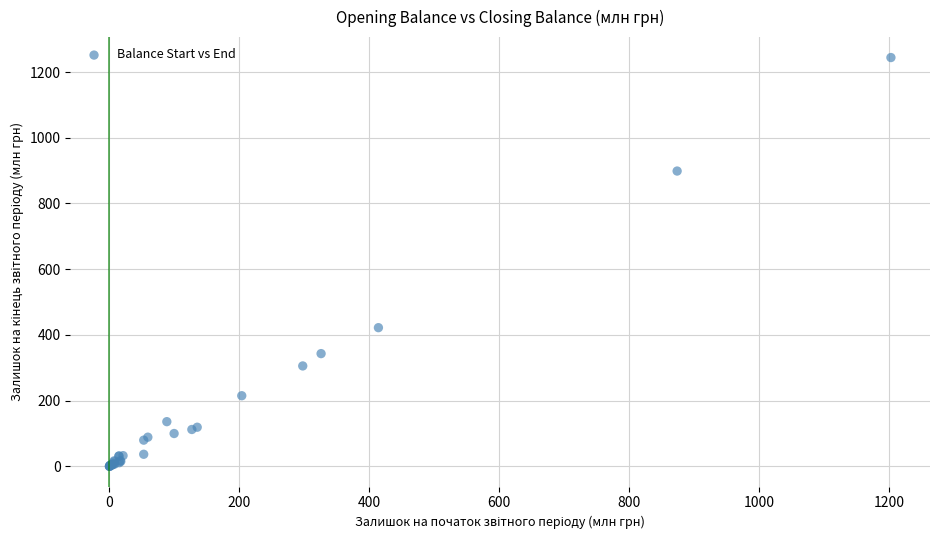

What Y value in the scatter plot is closest to 622?

421.9